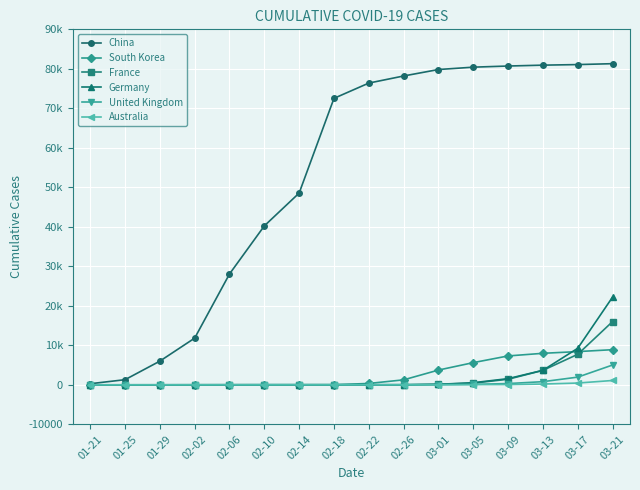

Which series has the widest spread of values?

China